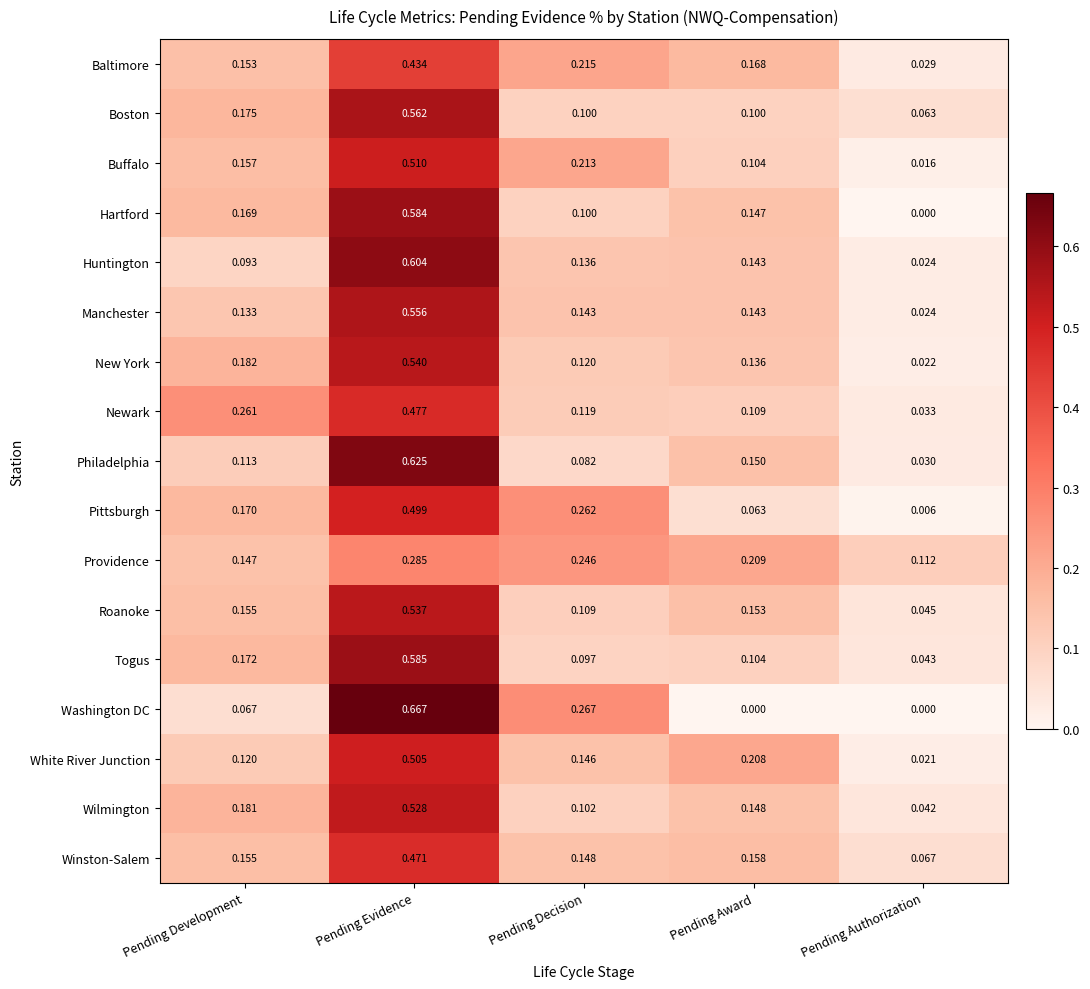

List the labels in order of Hartford value, largest first.

Pending Evidence, Pending Development, Pending Award, Pending Decision, Pending Authorization